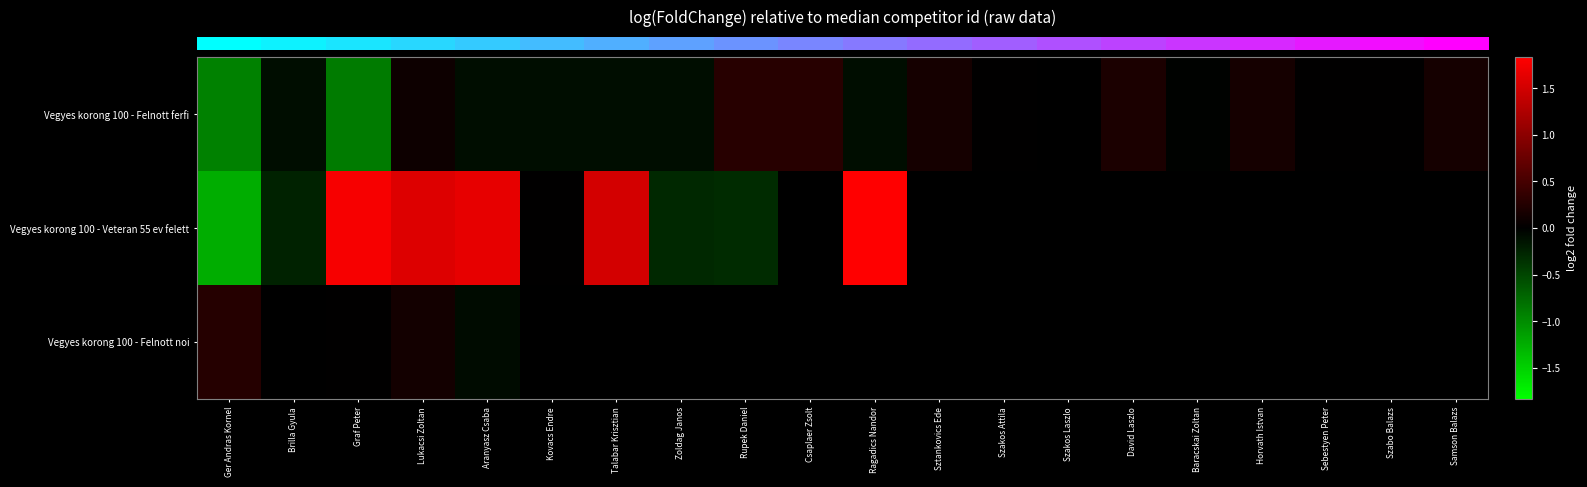

Which has a higher value, Szabo Balazs or Rupek Daniel?

Rupek Daniel